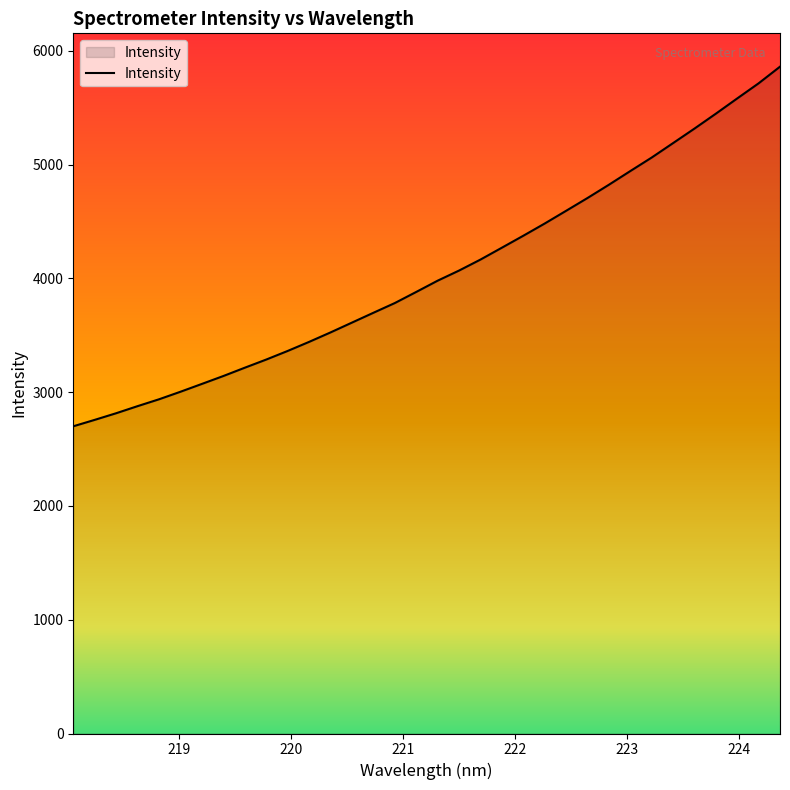

What is the greatest value displayed?

5861.9